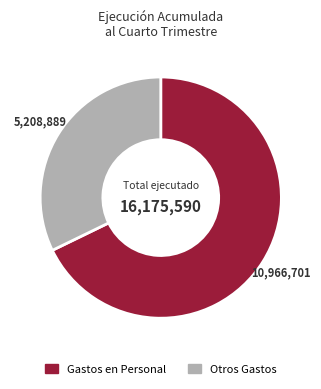

Which slice is the smallest?

Otros Gastos